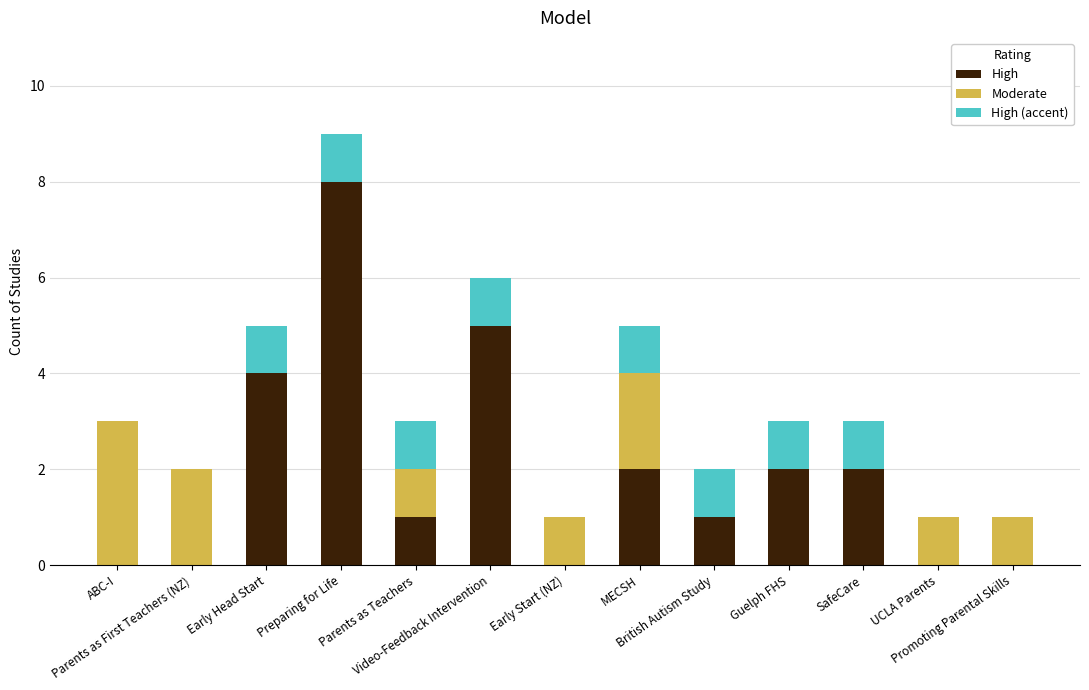

At which label does High first exceed 1?

Early Head Start